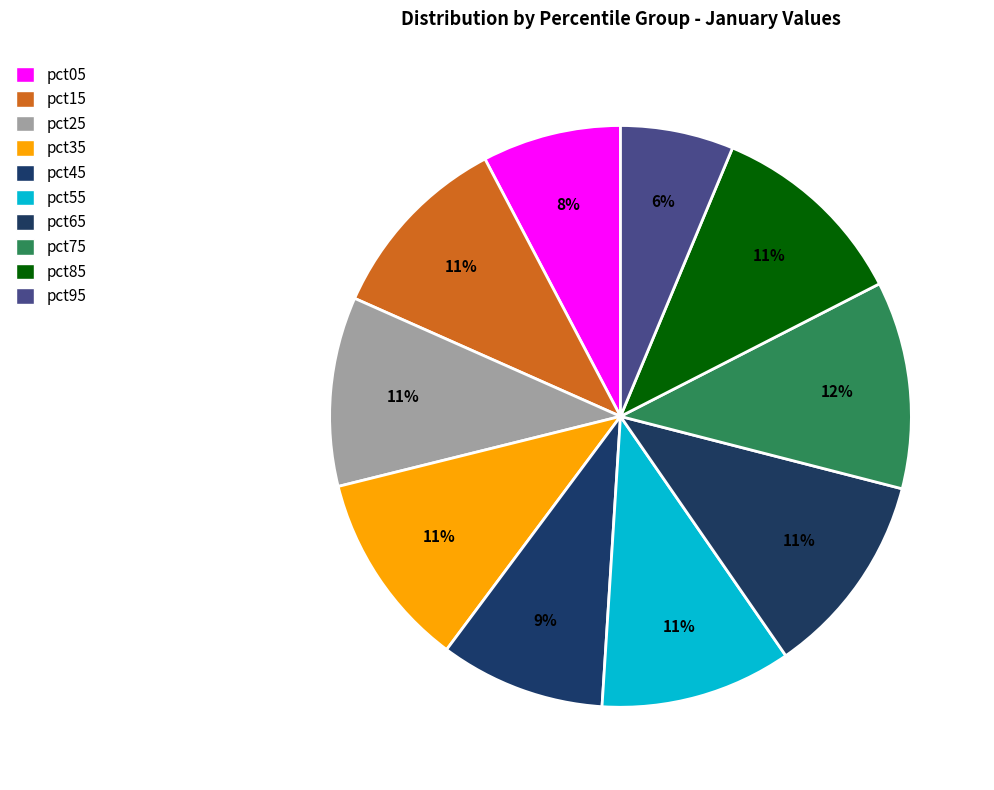

Rank the categories by value from highest to lowest.

pct75, pct65, pct85, pct35, pct15, pct55, pct25, pct45, pct05, pct95